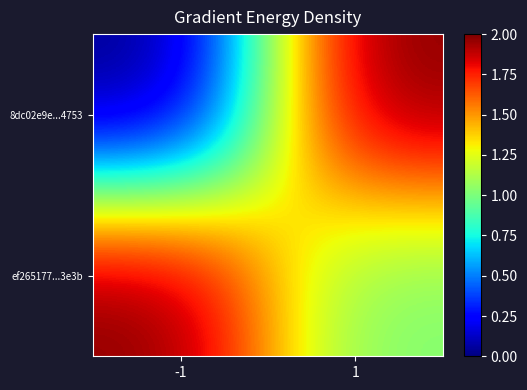

At how many categories does at least one series exceed 0?

2